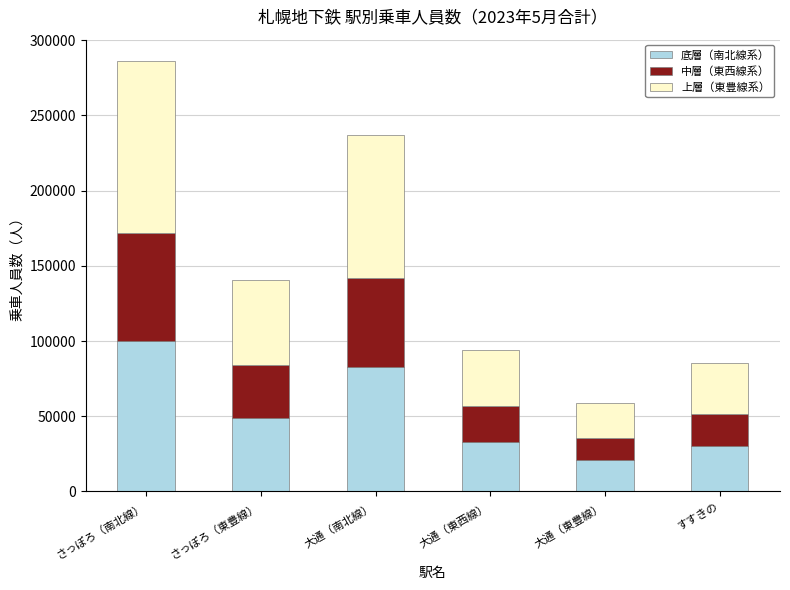

The value of 底層（南北線系） at さっぽろ（南北線） is 24560.4. True or false?

False